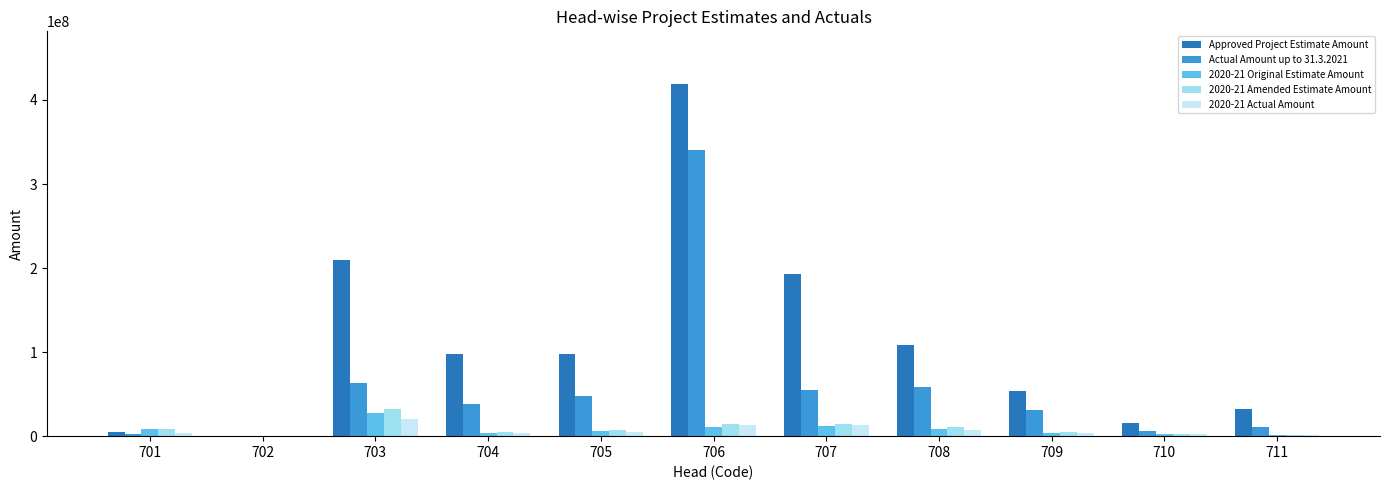

Which series has the largest total across all categories?

Approved Project Estimate Amount